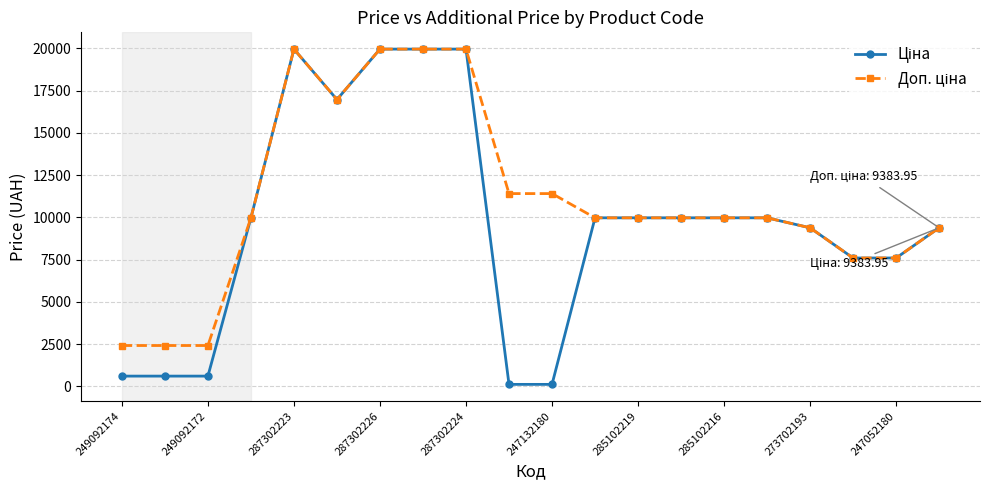

What is the maximum value shown in the chart?

19964.2